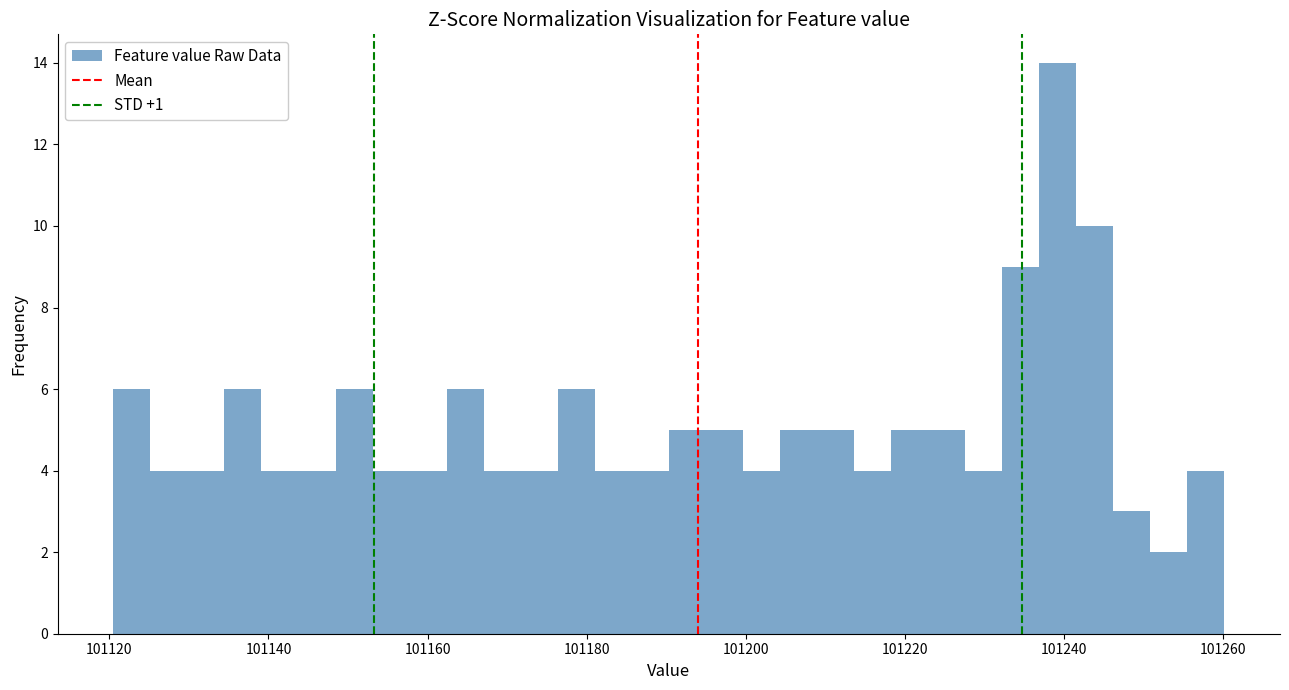

Read against the x-axis, roughly where is the centre of the tallest bar?

101240